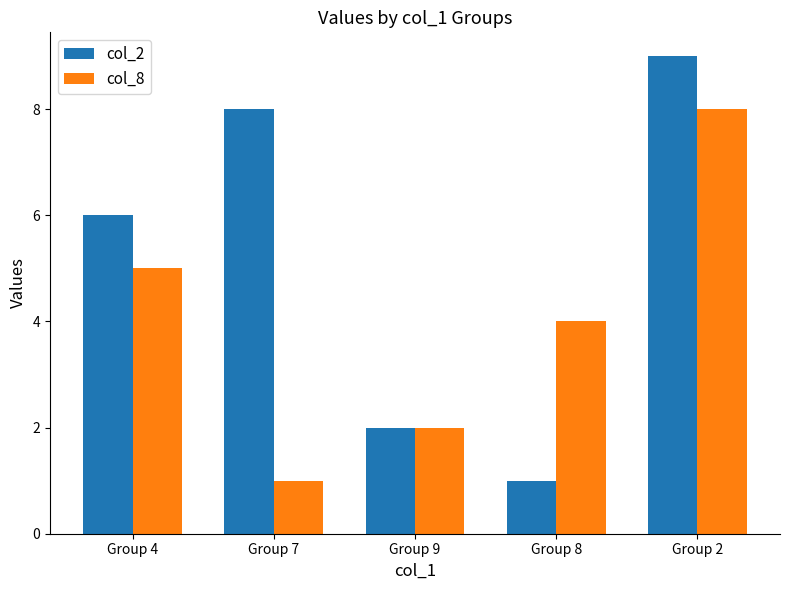

What is the average value of the col_2 series?

5